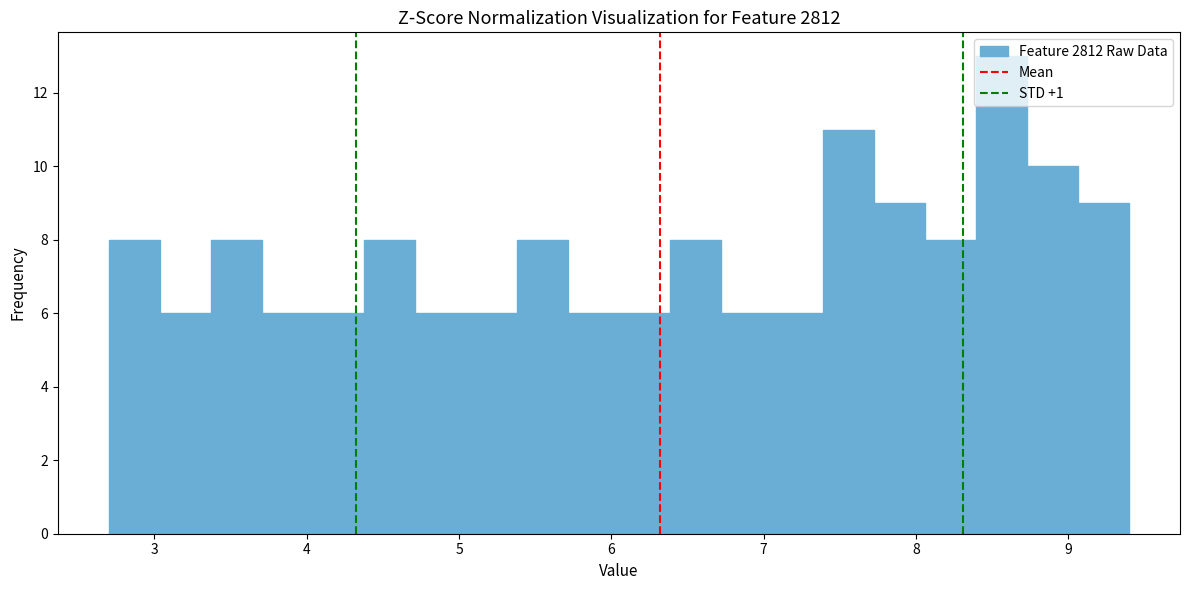

Around what value on the x-axis is the tallest bar? Give the approximate position of its centre, as read against the axis.

8.6